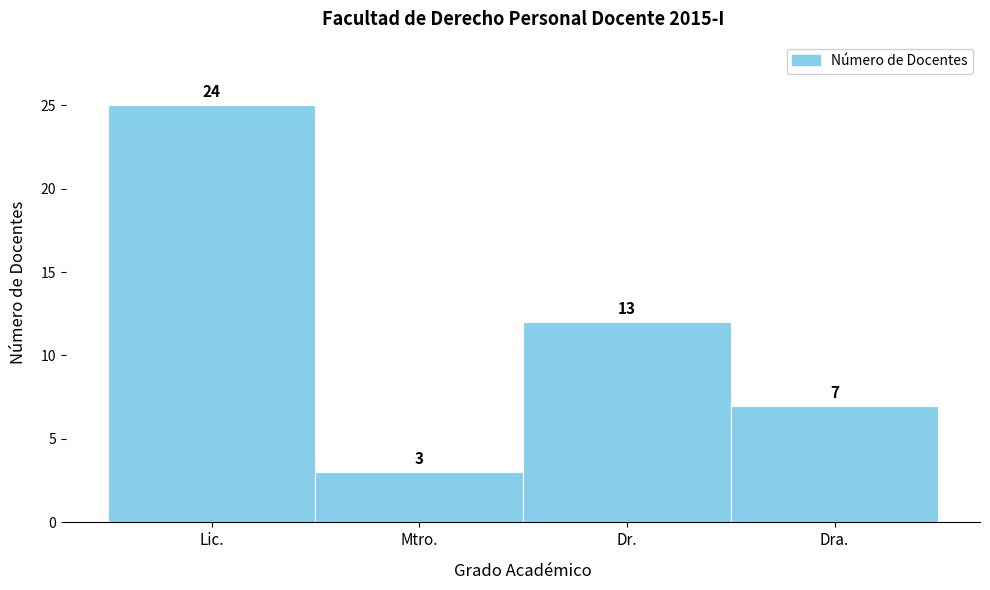

Reading right to left, what are all the values shown in this chart?

7	12	3	25